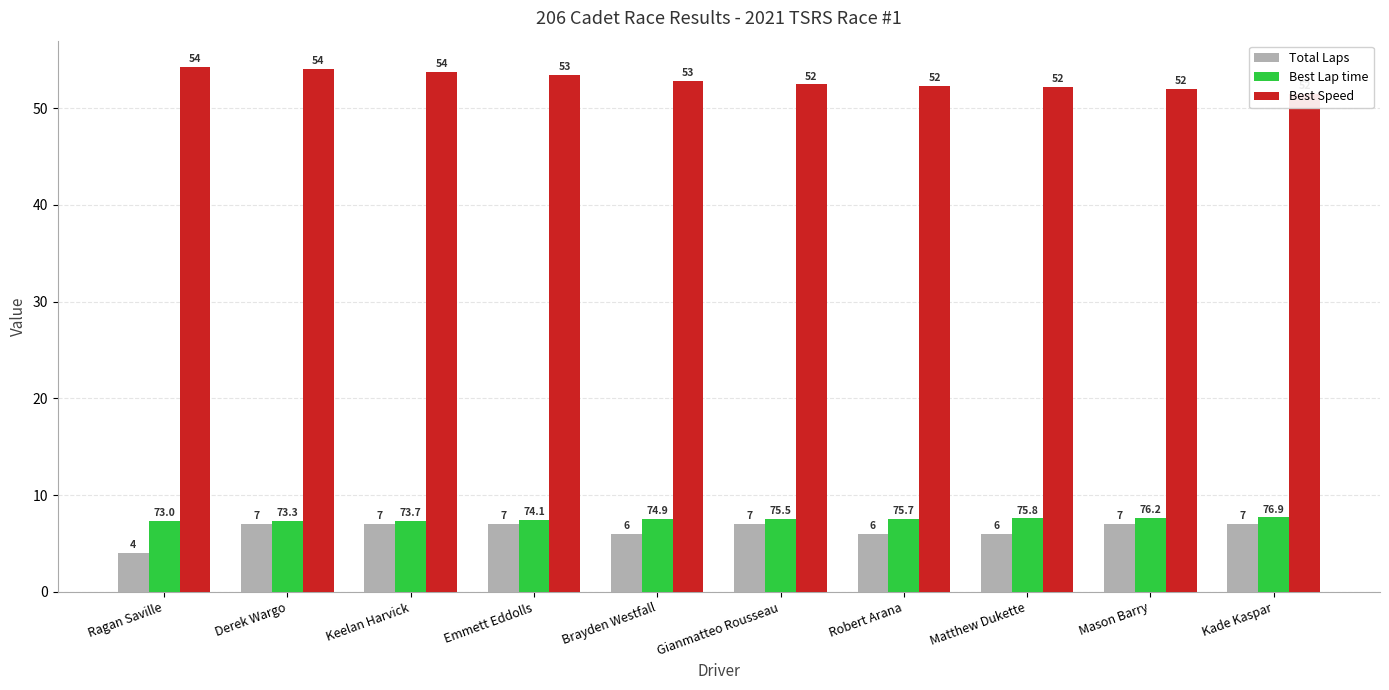

Does the chart contain stacked bars?

No